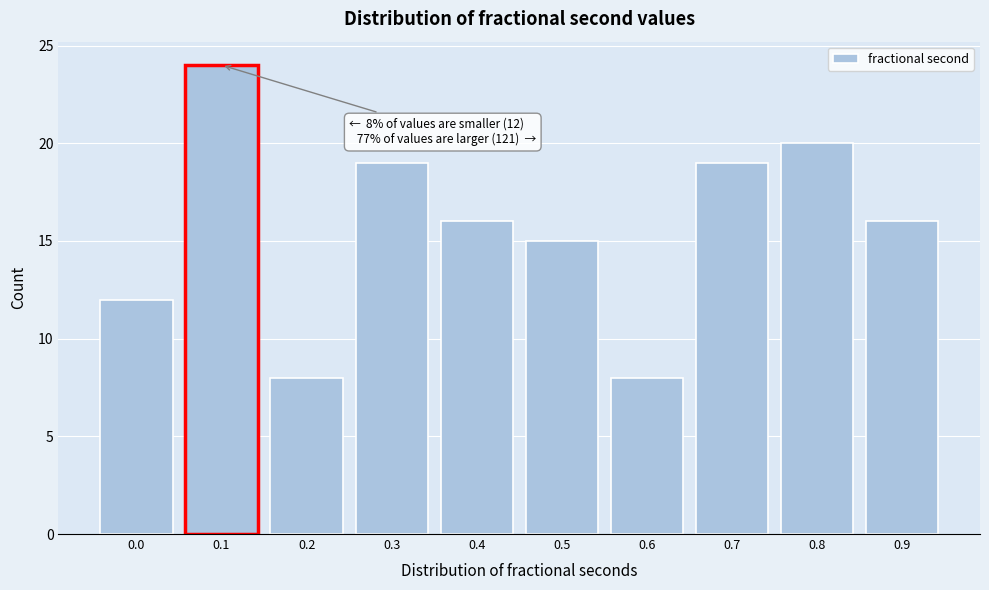

Reading left to right, extract all data points from this chart.

12	24	8	19	16	15	8	19	20	16